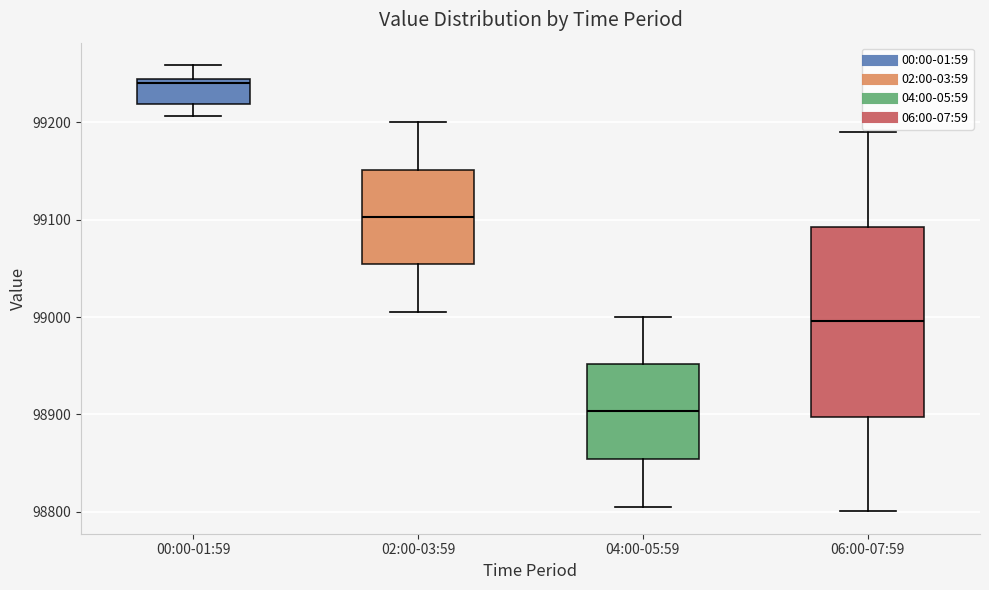

Reading left to right, read every box against the y-axis: the position of its median line, the range the box covers, and the ends of its whiskers. The values are not printed on the chart, so give them approximately, as read against the axis.

00:00-01:59: median 99240 (just below the box's upper edge), box 99220 to 99240, whiskers 99210 to 99260
02:00-03:59: median 99100, box 99050 to 99150, whiskers 99010 to 99200
04:00-05:59: median 98900, box 98850 to 98950, whiskers 98810 to 99000
06:00-07:59: median 99000, box 98900 to 99090, whiskers 98800 to 99190